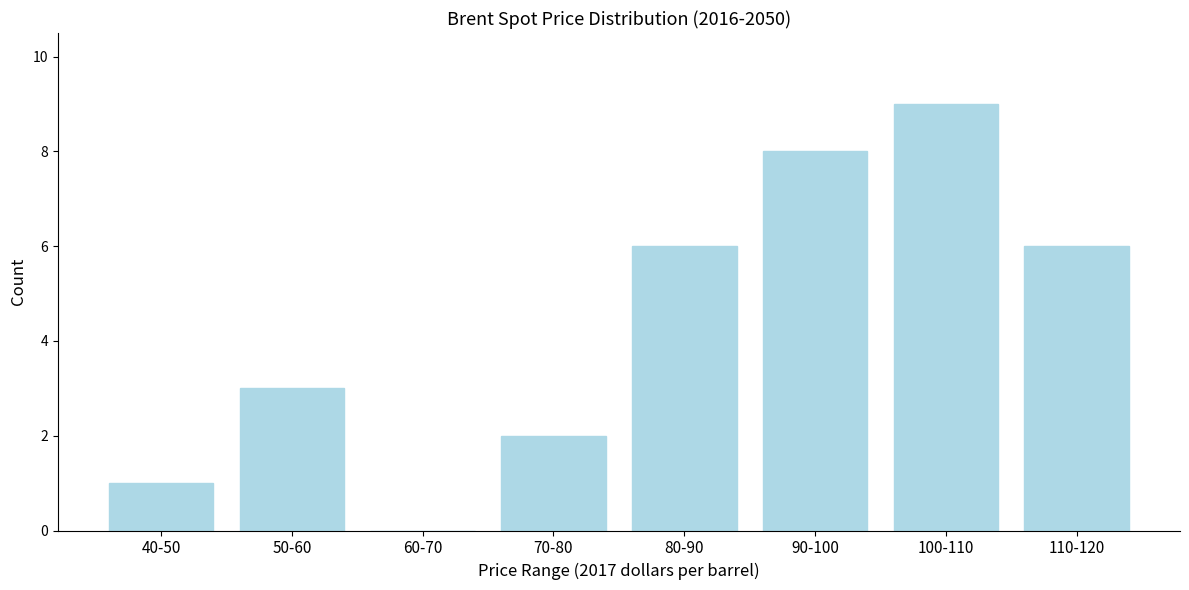

Reading left to right, what are all the values shown in this chart?

40-50=1	50-60=3	60-70=0	70-80=2	80-90=6	90-100=8	100-110=9	110-120=6